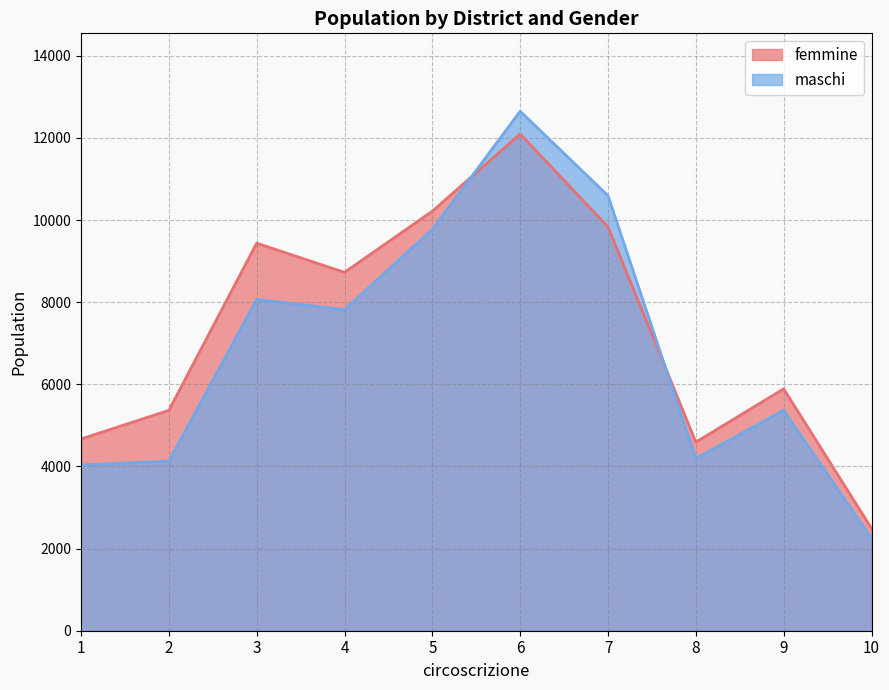

What is the difference between the maschi values at 10 and 2?

1881